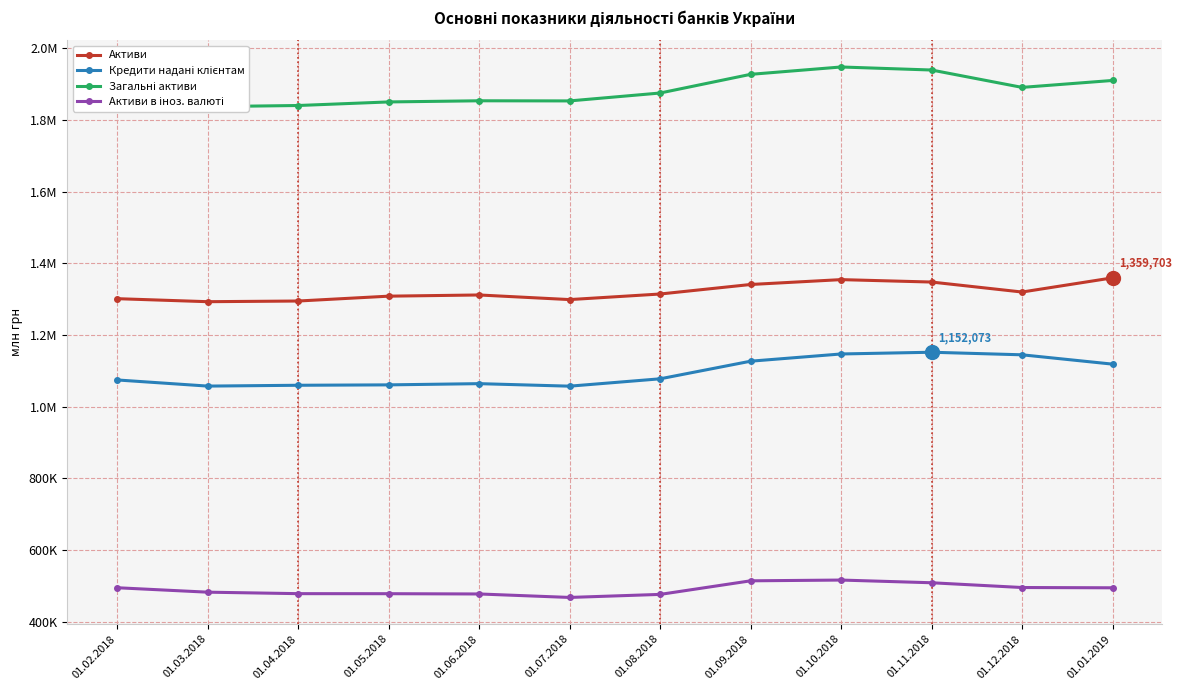

At which category does the chart reach its peak across all series?

01.10.2018